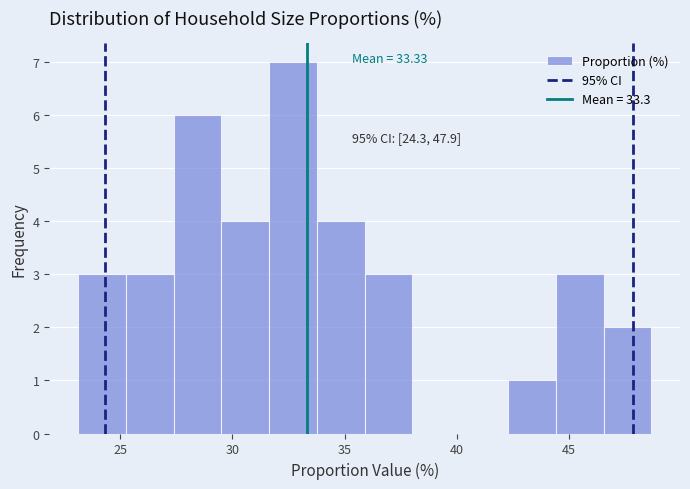

Over which range of the x-axis is the bar tallest?

31.5 to 34.0